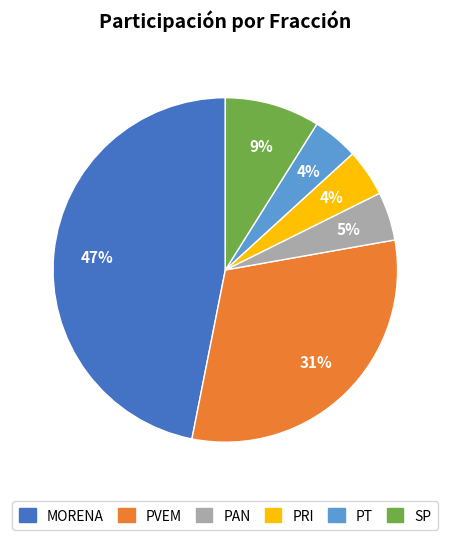

To the nearest percent, what is the difference between the PT and PVEM slice percentages?

27%